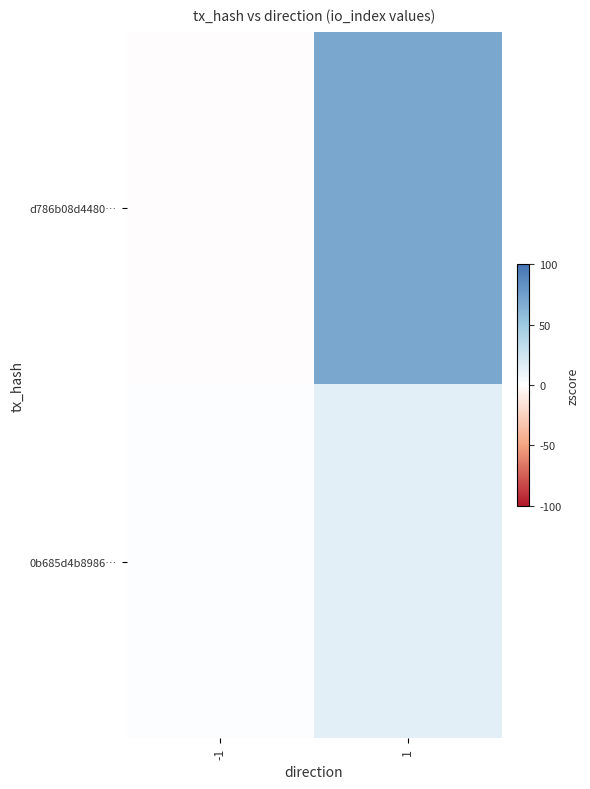

At 1, list the series in order from largest to smallest.

d786b08d4480…, 0b685d4b8986…